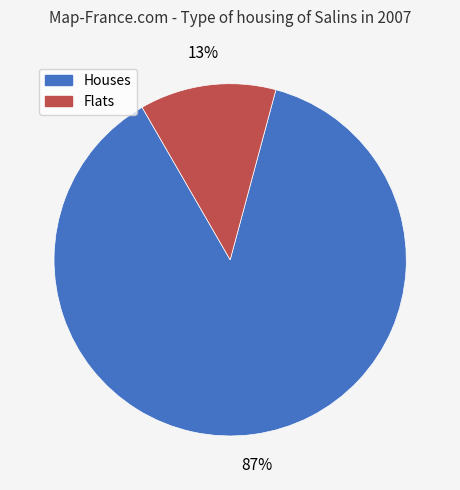

Is there any slice that represents more than half of the pie?

Yes